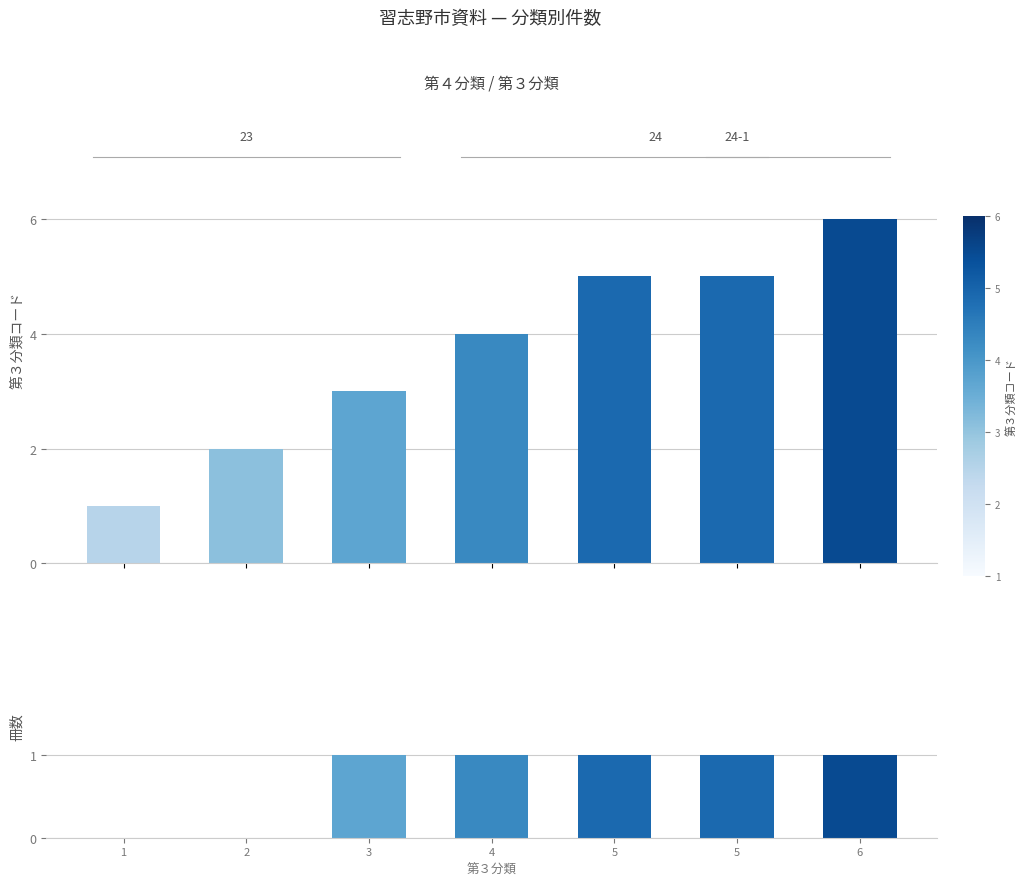

Which category has the lowest value in the 冊数 series?

1